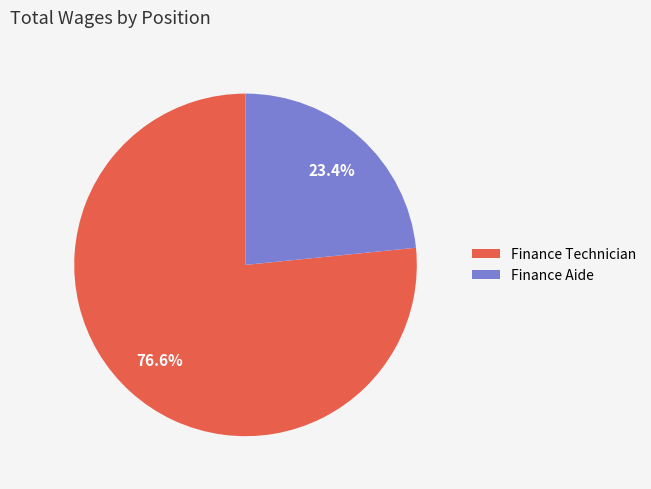

How many segments does this pie chart have?

2